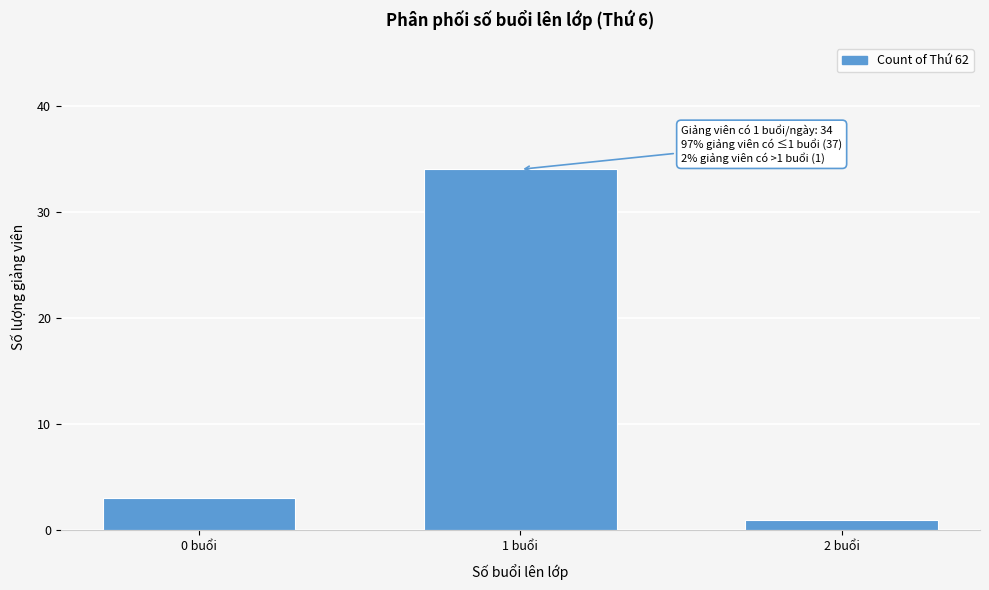

Reading left to right, extract all data points from this chart.

0 buổi=3	1 buổi=34	2 buổi=1